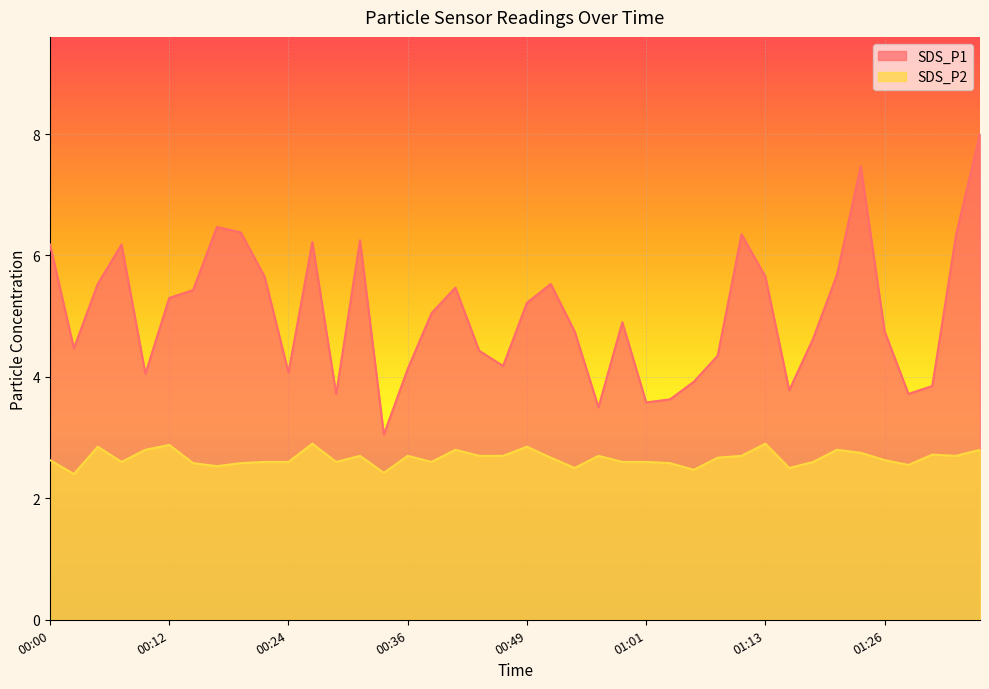

Is it true that SDS_P1 equals 4.3 at 01:09?

True